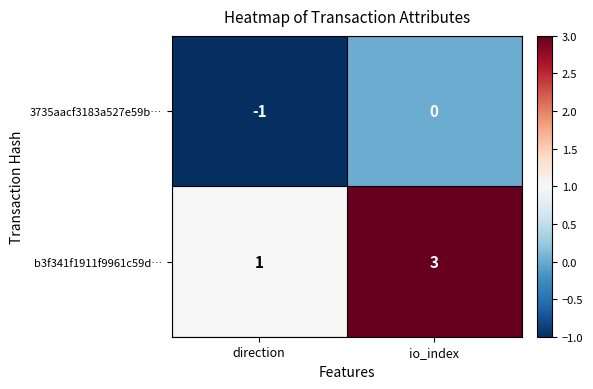

How many values in 3735aacf3183a527e59b… are below zero?

1